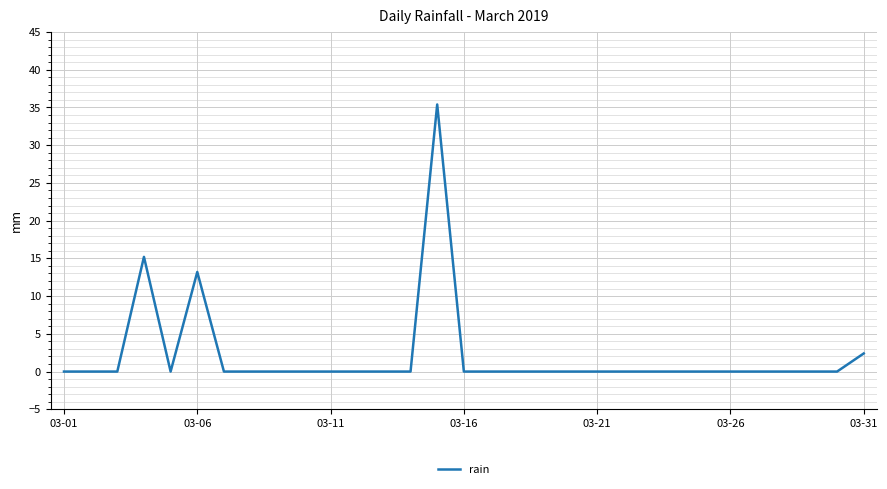

Reading left to right, list all the values displayed in this chart.

0.0	0.0	0.0	15.2	0.0	13.2	0.0	0.0	0.0	0.0	0.0	0.0	0.0	0.0	35.4	0.0	0.0	0.0	0.0	0.0	0.0	0.0	0.0	0.0	0.0	0.0	0.0	0.0	0.0	0.0	2.4